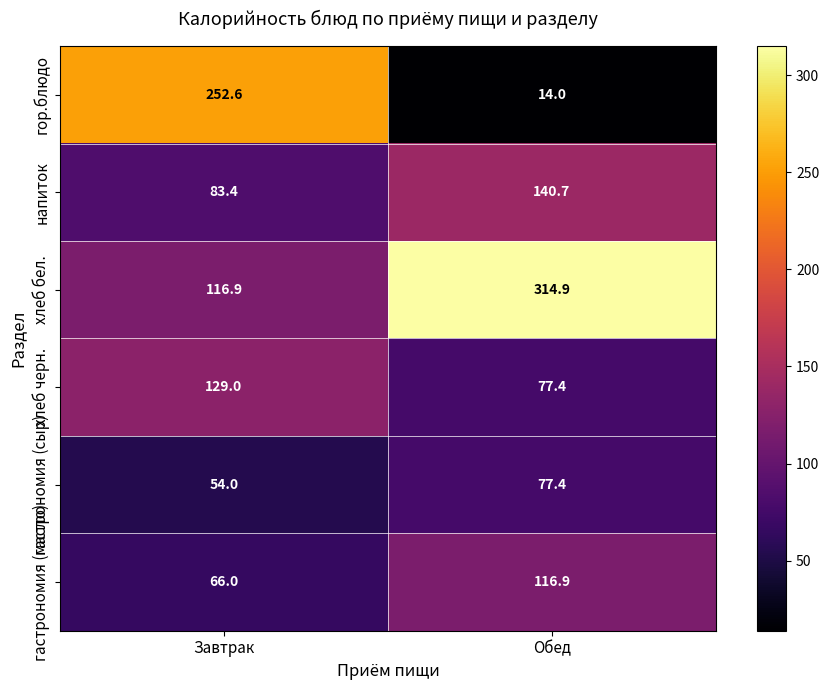

List the series in order of their peak value, lowest first.

гастрономия (сыр), гастрономия (масло), хлеб черн., напиток, гор.блюдо, хлеб бел.